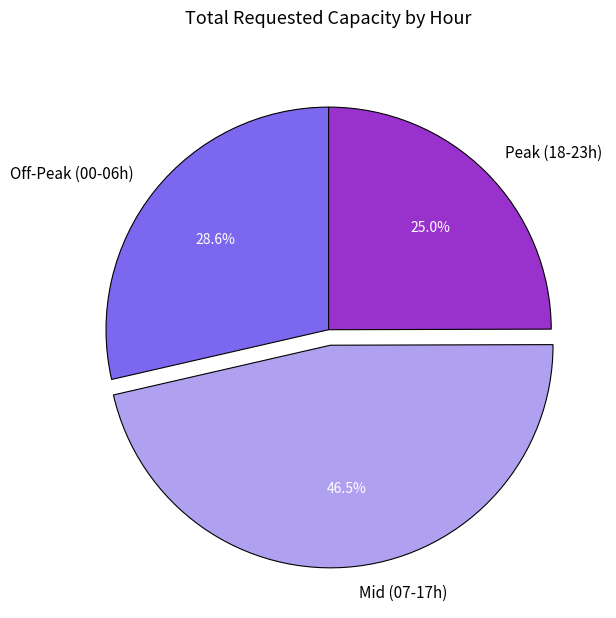

What percentage is NOT represented by Off-Peak (00-06h)?

71.4%